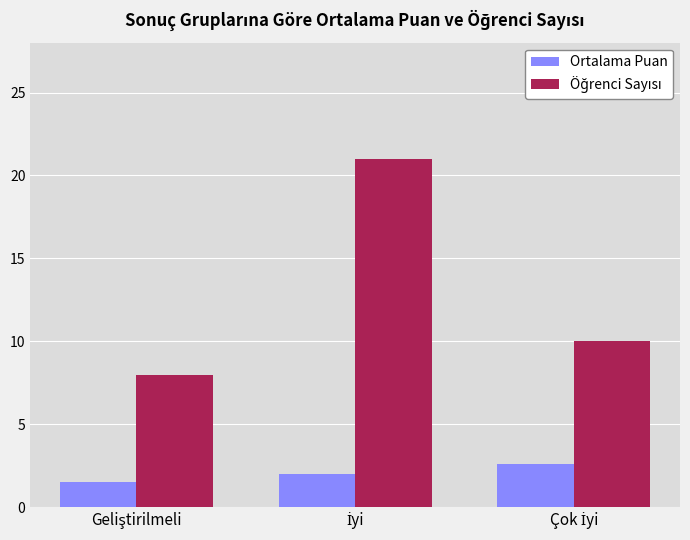

What is the smallest value displayed?

1.5